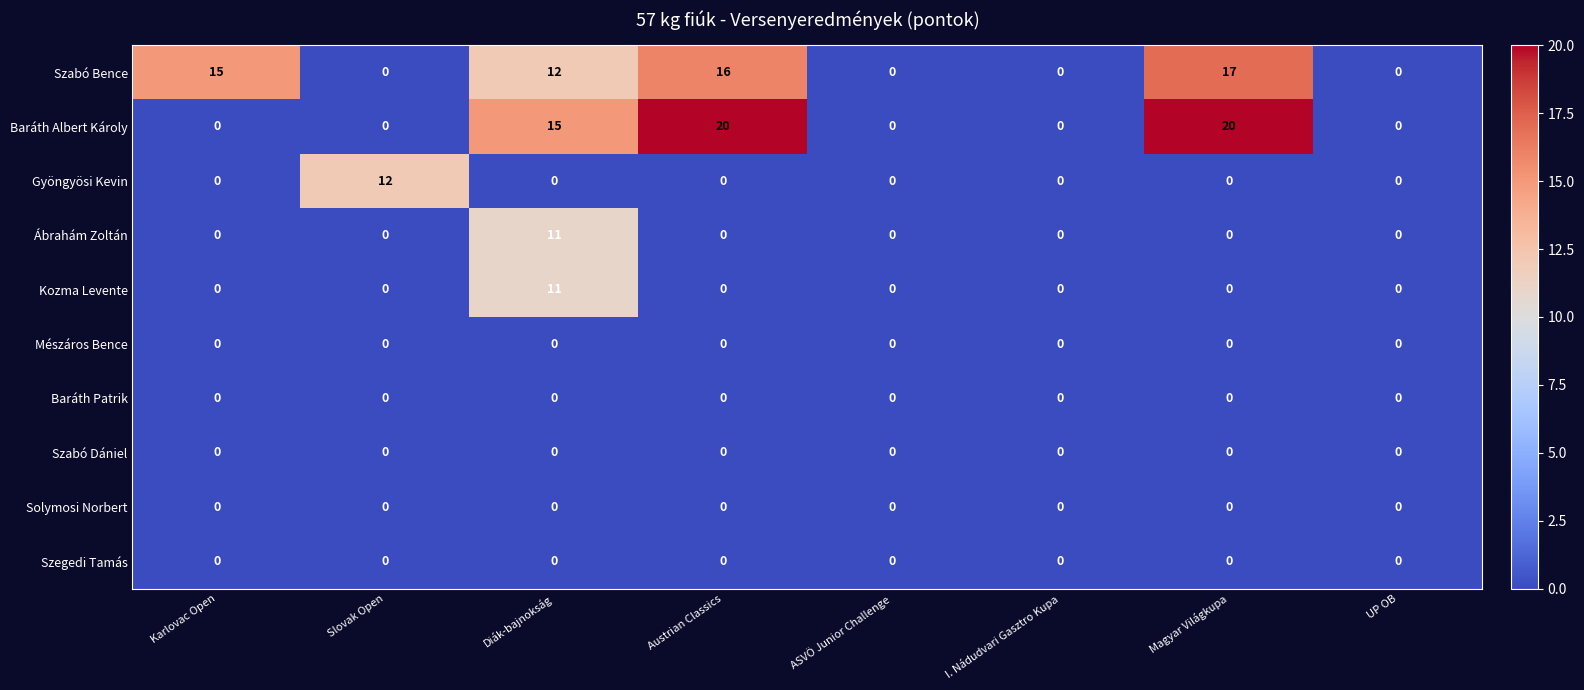

Which series has the largest range (max minus min)?

Baráth Albert Károly